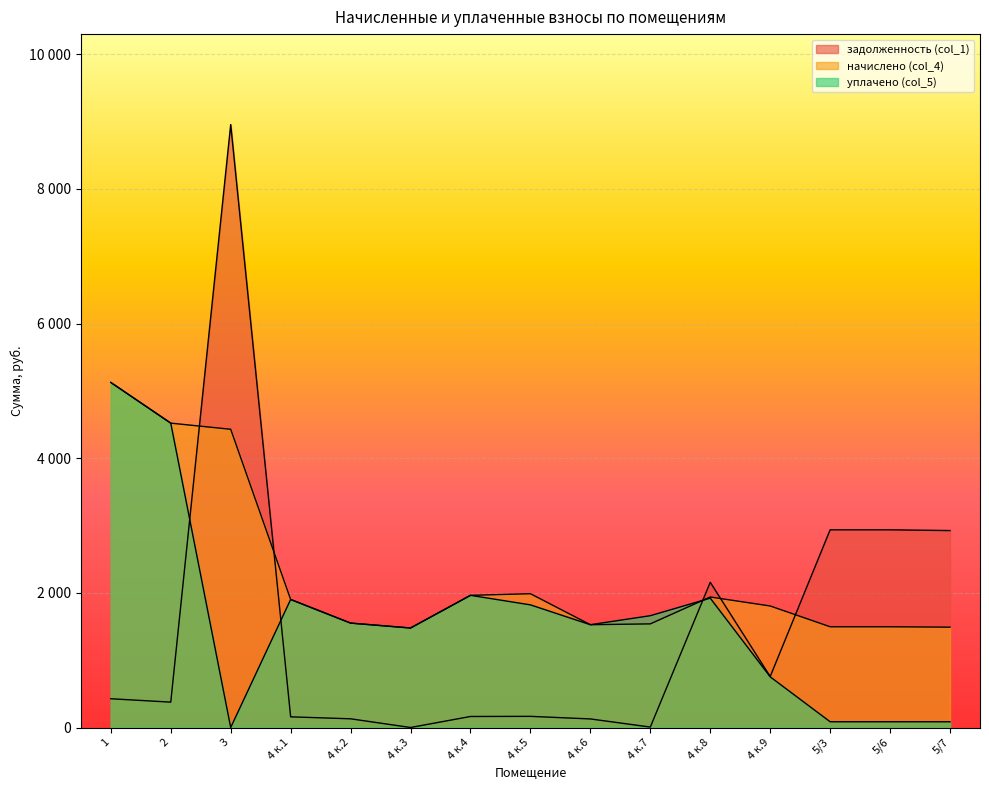

At which category does the chart reach its minimum across all series?

4 к.3